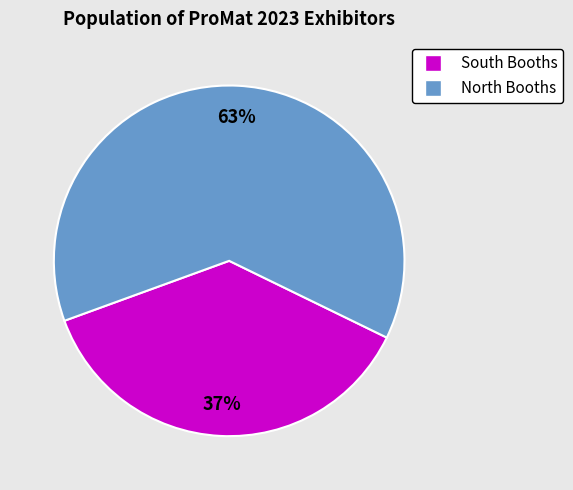

True or false: AME _ Advanced Microwave Engineering accounts for 1% of the total.

False